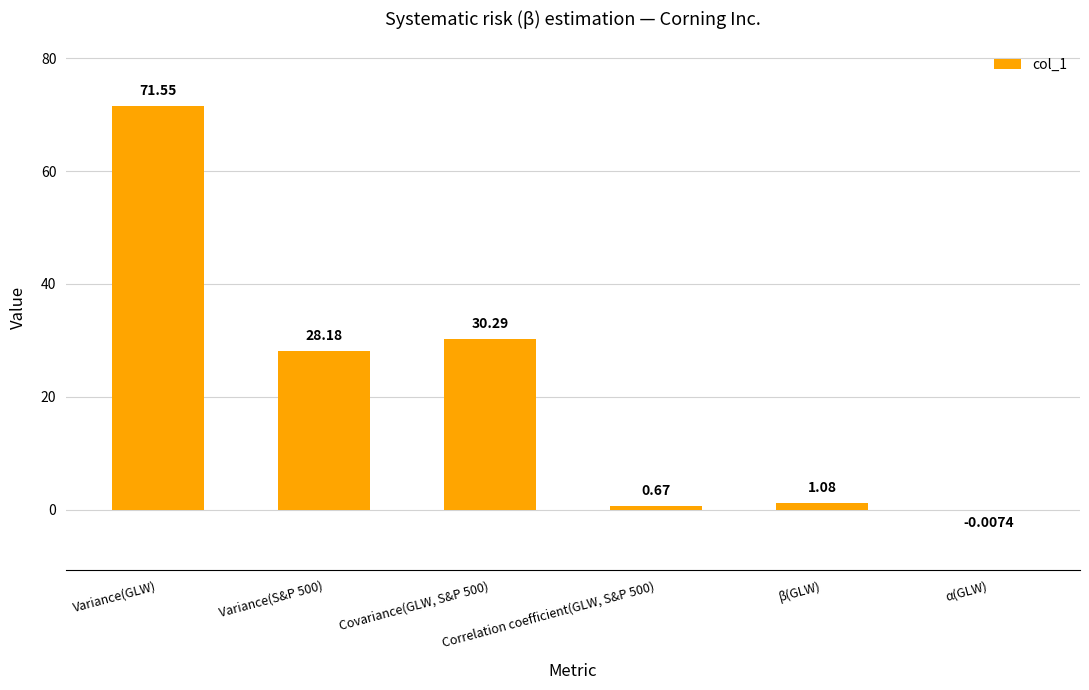

Between β(GLW) and Covariance(GLW, S&P 500), which is larger?

Covariance(GLW, S&P 500)